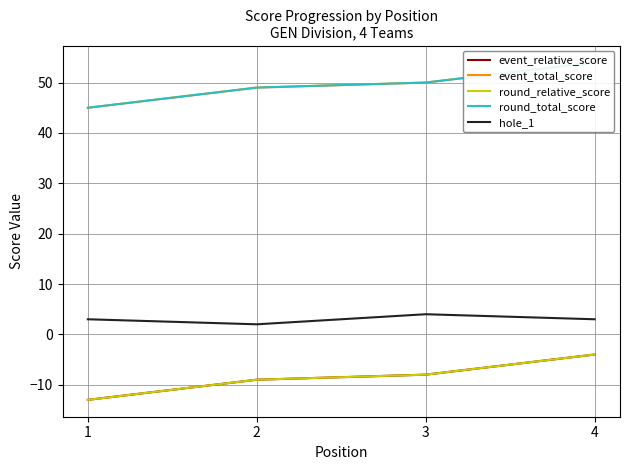

True or false: hole_1 and round_relative_score cross at least once.

False